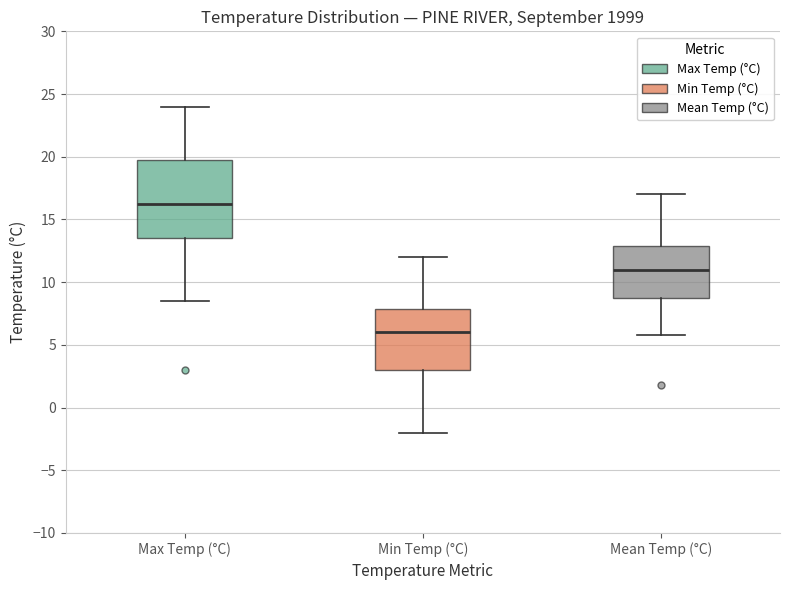

Comparing the boxes themselves (not the whiskers), which one is the tallest?

Max Temp (°C)